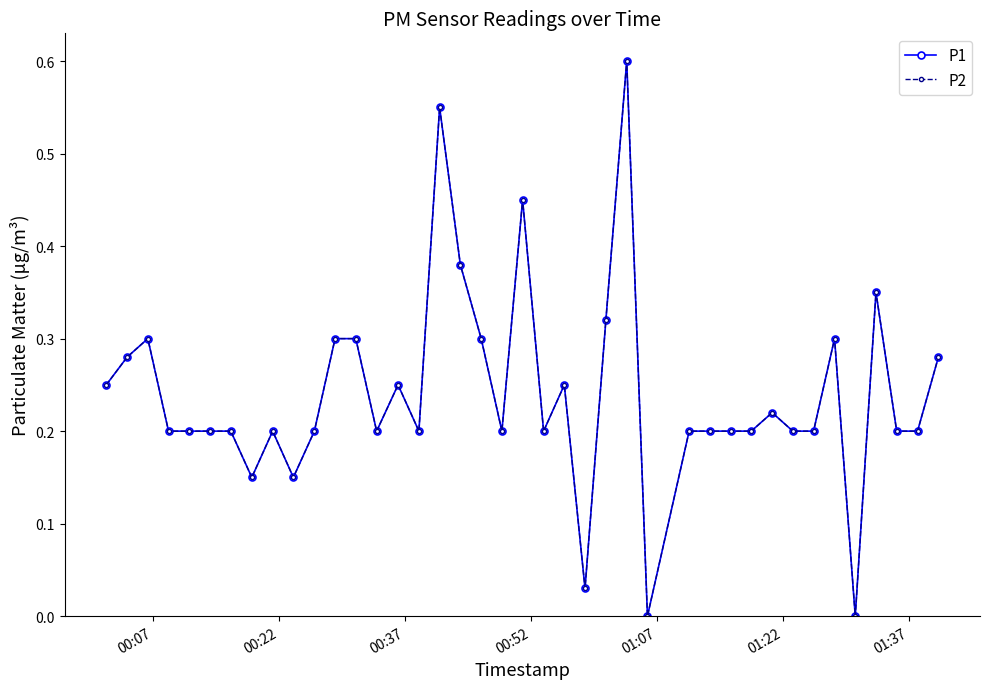

True or false: P2 and P1 intersect in this chart.

False